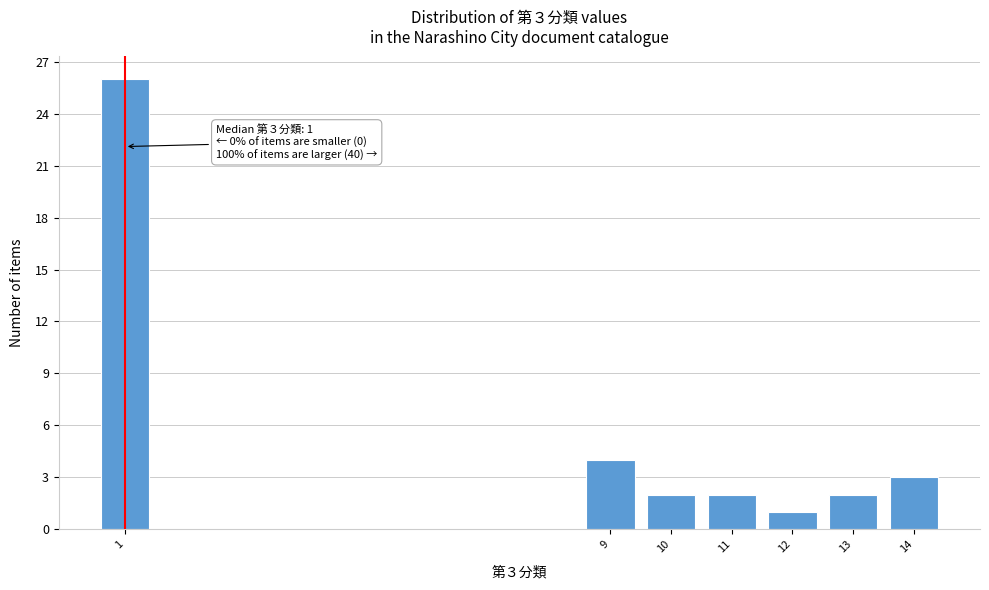

Reading right to left, extract all data points from this chart.

14=3	13=2	12=1	11=2	10=2	9=4	1=26